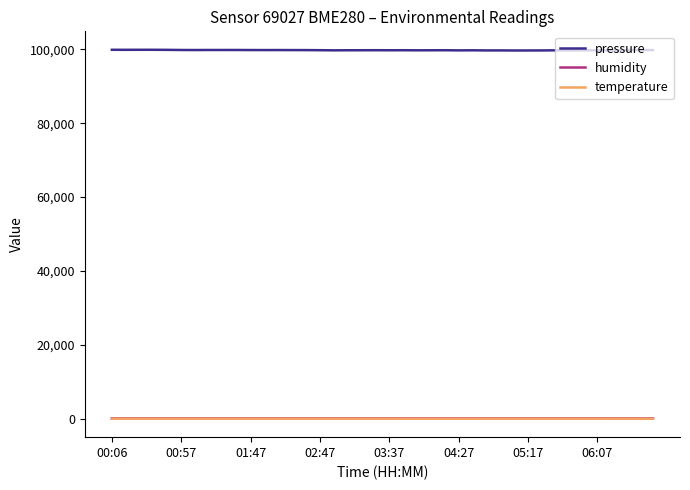

What is the difference between the maximum and minimum values in the temperature series?

1.1